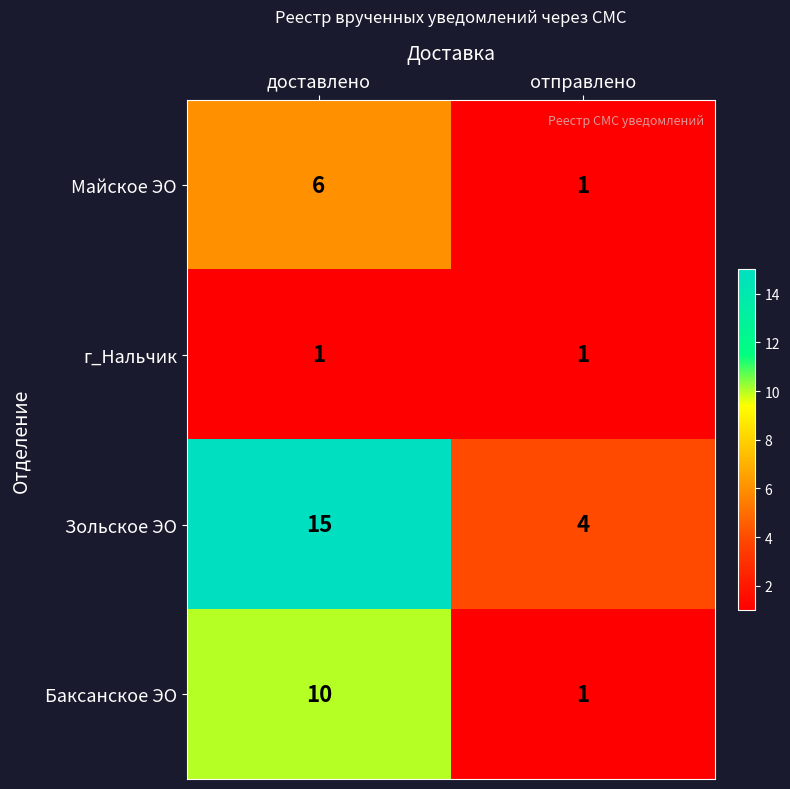

Rank the categories by Зольское ЭО value from highest to lowest.

доставлено, отправлено